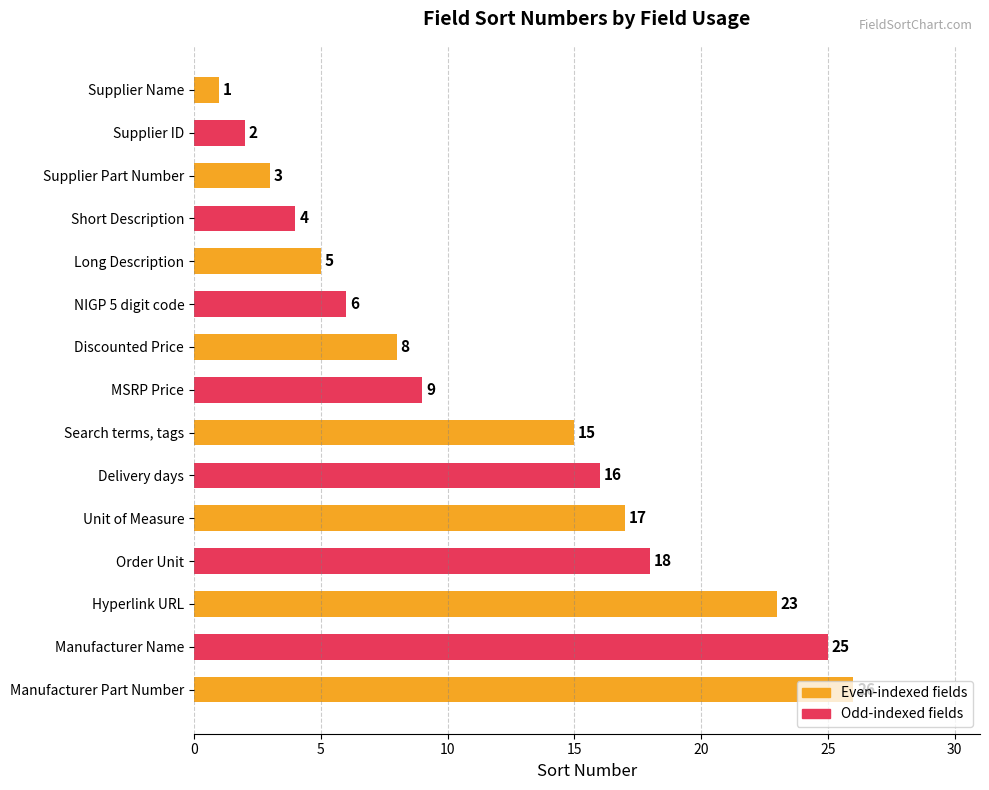

What is the change in value from MSRP Price to Unit of Measure?

+8